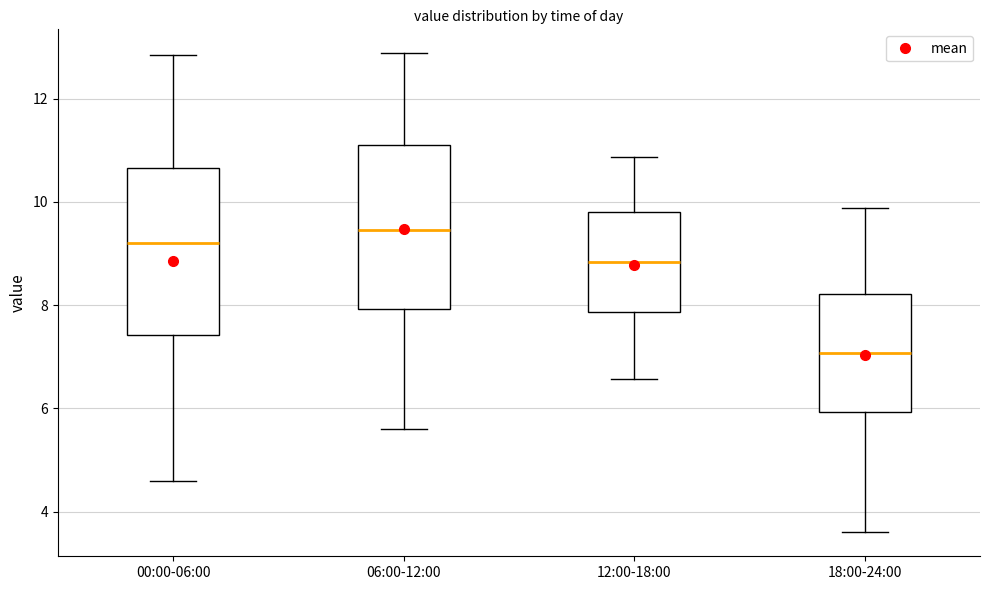

Reading left to right, read every box against the y-axis: the position of its median line, the range the box covers, and the ends of its whiskers. The values are not printed on the chart, so give them approximately, as read against the axis.

00:00-06:00: median 9.2, box 7.4 to 10.6, whiskers 4.6 to 12.8
06:00-12:00: median 9.4, box 8.0 to 11.2, whiskers 5.6 to 12.8
12:00-18:00: median 8.8, box 7.8 to 9.8, whiskers 6.6 to 10.8
18:00-24:00: median 7.0, box 6.0 to 8.2, whiskers 3.6 to 9.8